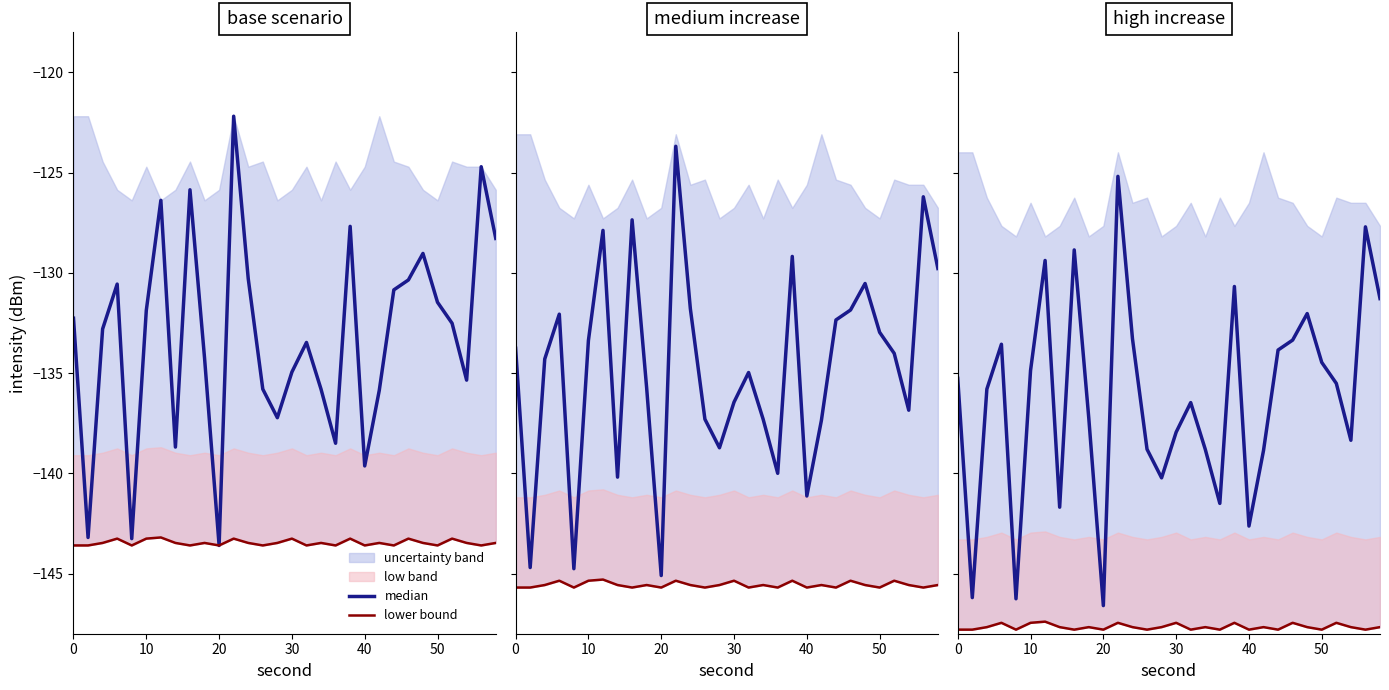

What is the total value across all series at 10?

-282.3